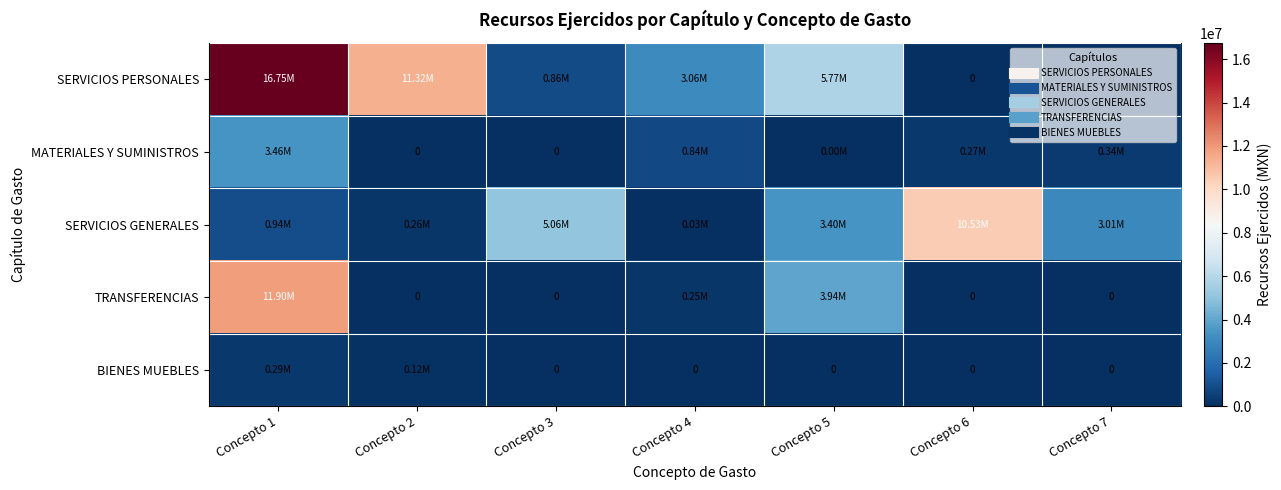

At which label does SERVICIOS GENERALES reach its minimum?

Concepto 4